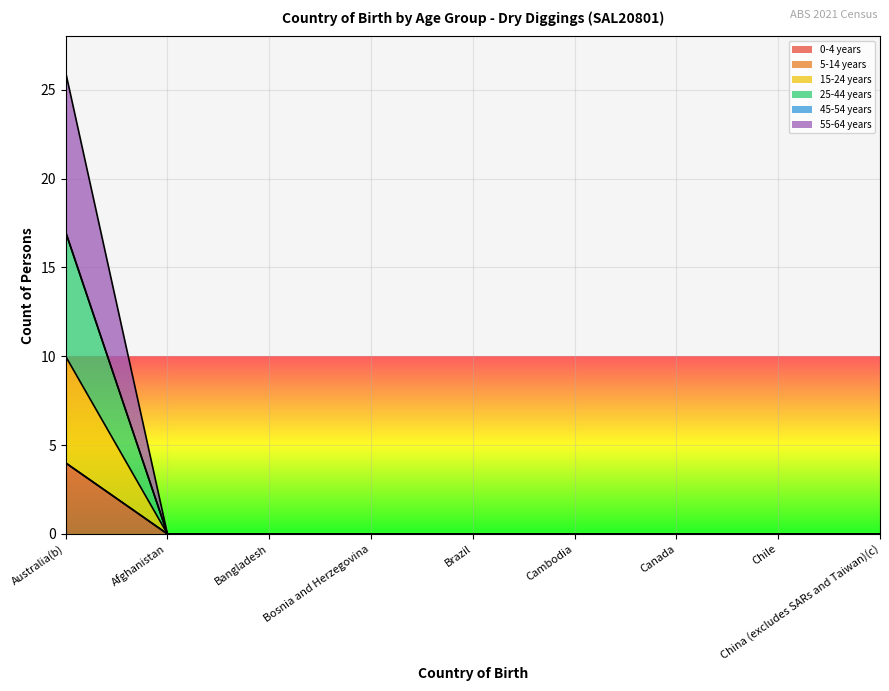

What is the label of the 9th point from the left?

China (excludes SARs and Taiwan)(c)